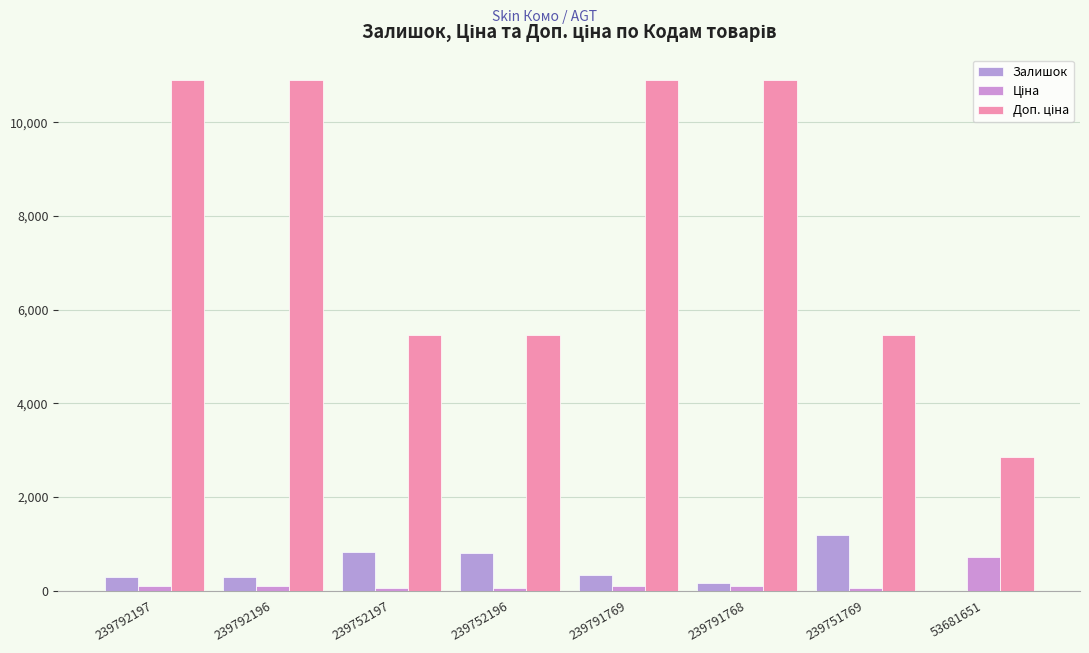

What is the label of the 4th bar from the right?

239791769